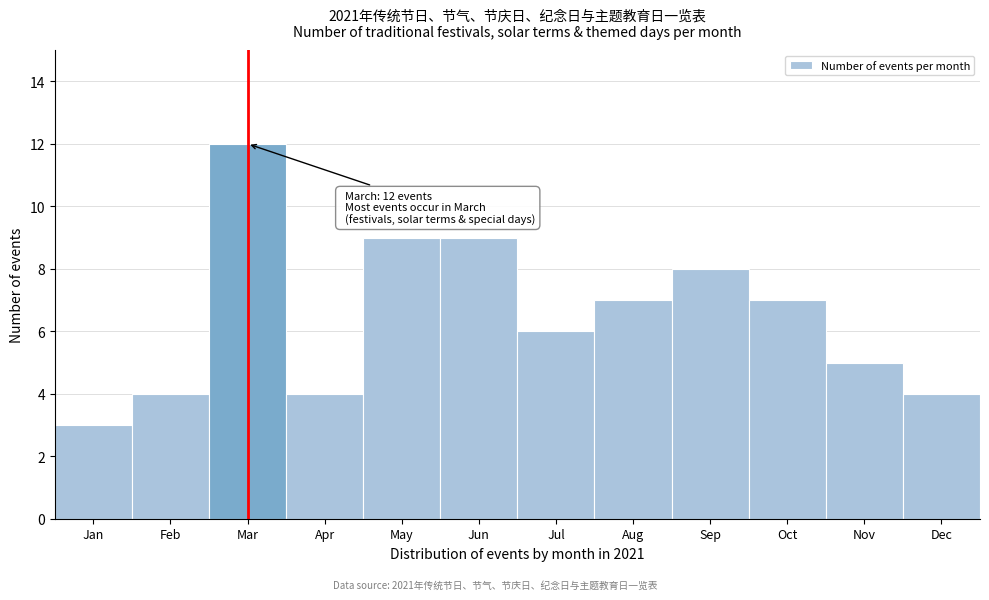

Reading left to right, extract all data points from this chart.

3	4	12	4	9	9	6	7	8	7	5	4